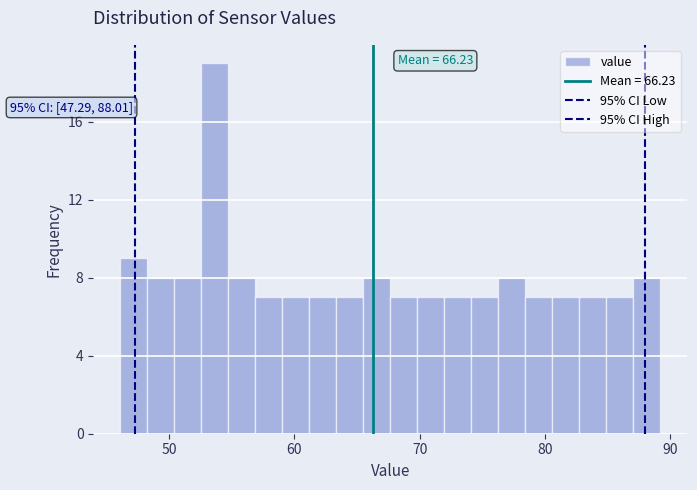

Read against the x-axis, roughly where is the centre of the tallest bar?

54